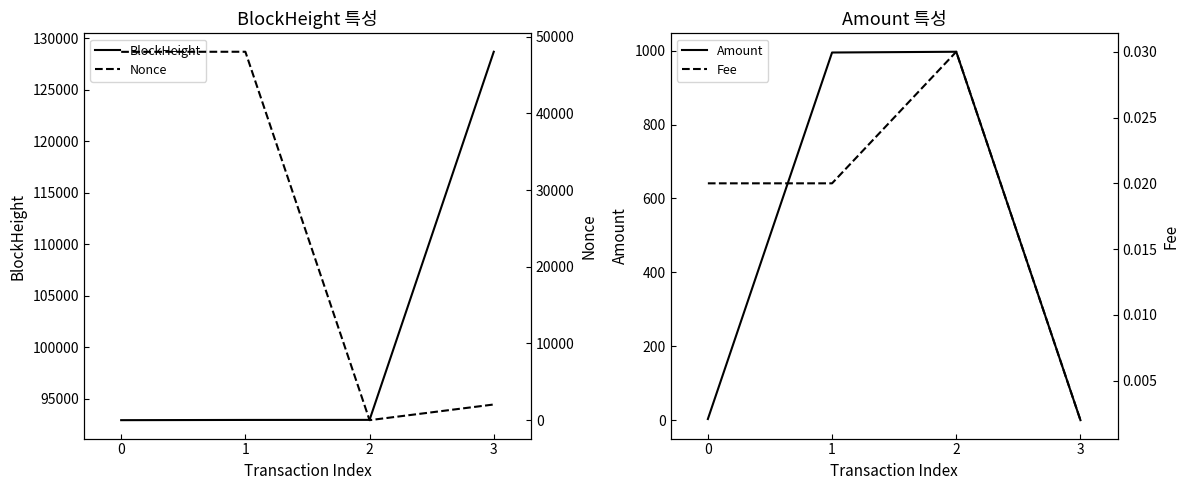

What is the difference between the highest and lowest values at 1?

92953.0